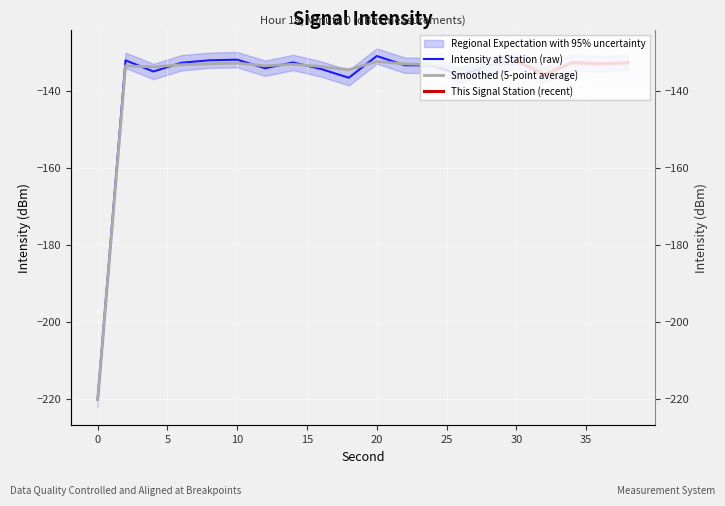

What is the value of the intensity_upper point at the 1st from the left?

-220.1